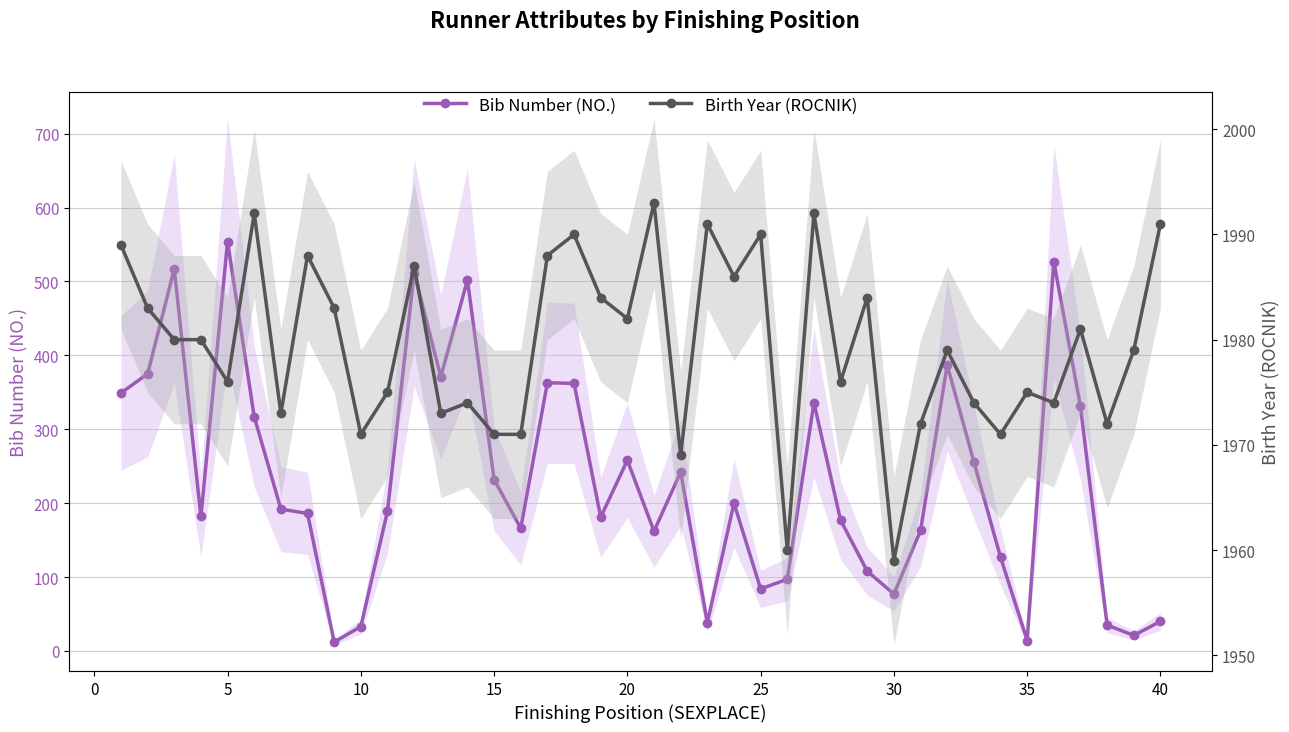

True or false: Bib Number (NO.) has more than 0 points higher than both neighbors.

True